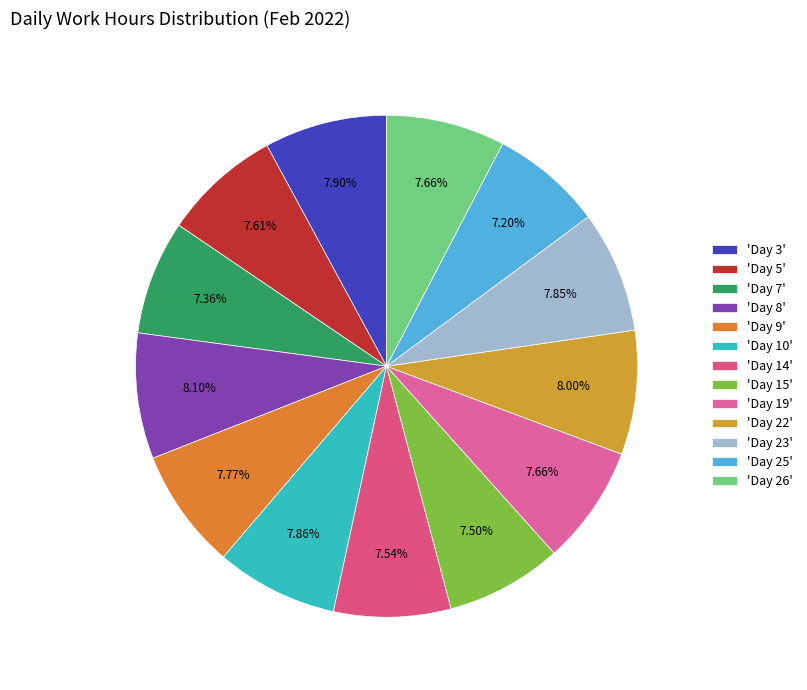

Rank the categories by value from highest to lowest.

Day 8, Day 22, Day 3, Day 10, Day 23, Day 9, Day 19, Day 26, Day 5, Day 14, Day 15, Day 7, Day 25